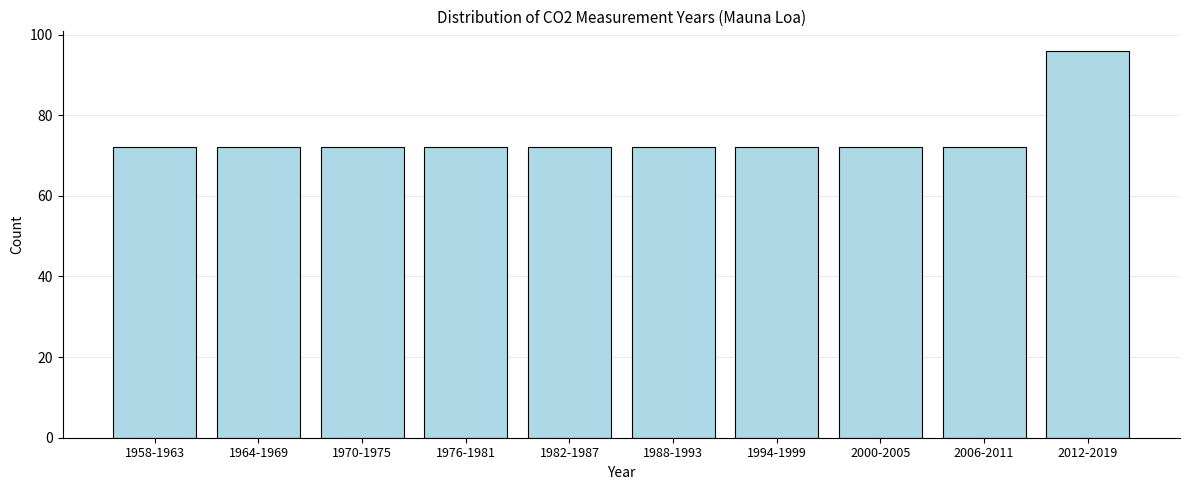

Reading left to right, extract all data points from this chart.

72	72	72	72	72	72	72	72	72	96